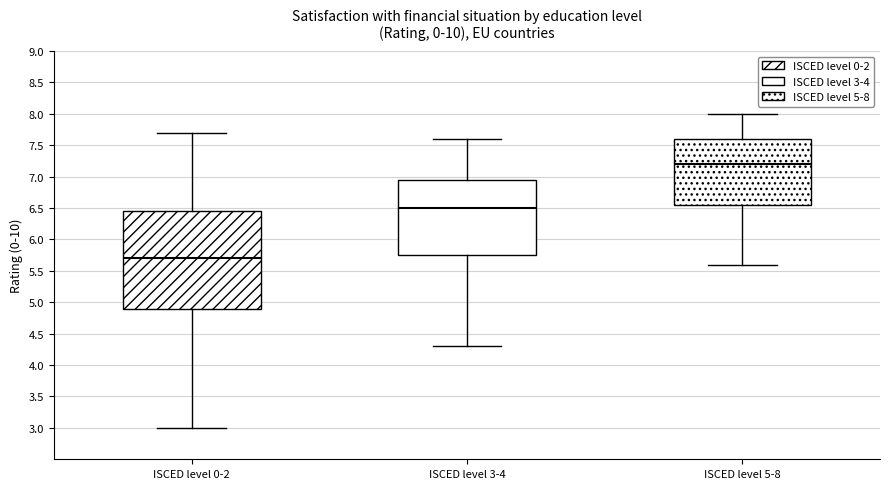

Reading left to right, transcribe this box plot: for each box, give where its median line is, the range the box spans, and where its two whiskers end, as read against the y-axis. The values are not printed on the chart, so give them approximately, as read against the axis.

ISCED level 0-2: median 5.70, box 4.90 to 6.45, whiskers 3.00 to 7.70
ISCED level 3-4: median 6.50, box 5.75 to 6.95, whiskers 4.30 to 7.60
ISCED level 5-8: median 7.20, box 6.55 to 7.60, whiskers 5.60 to 8.00